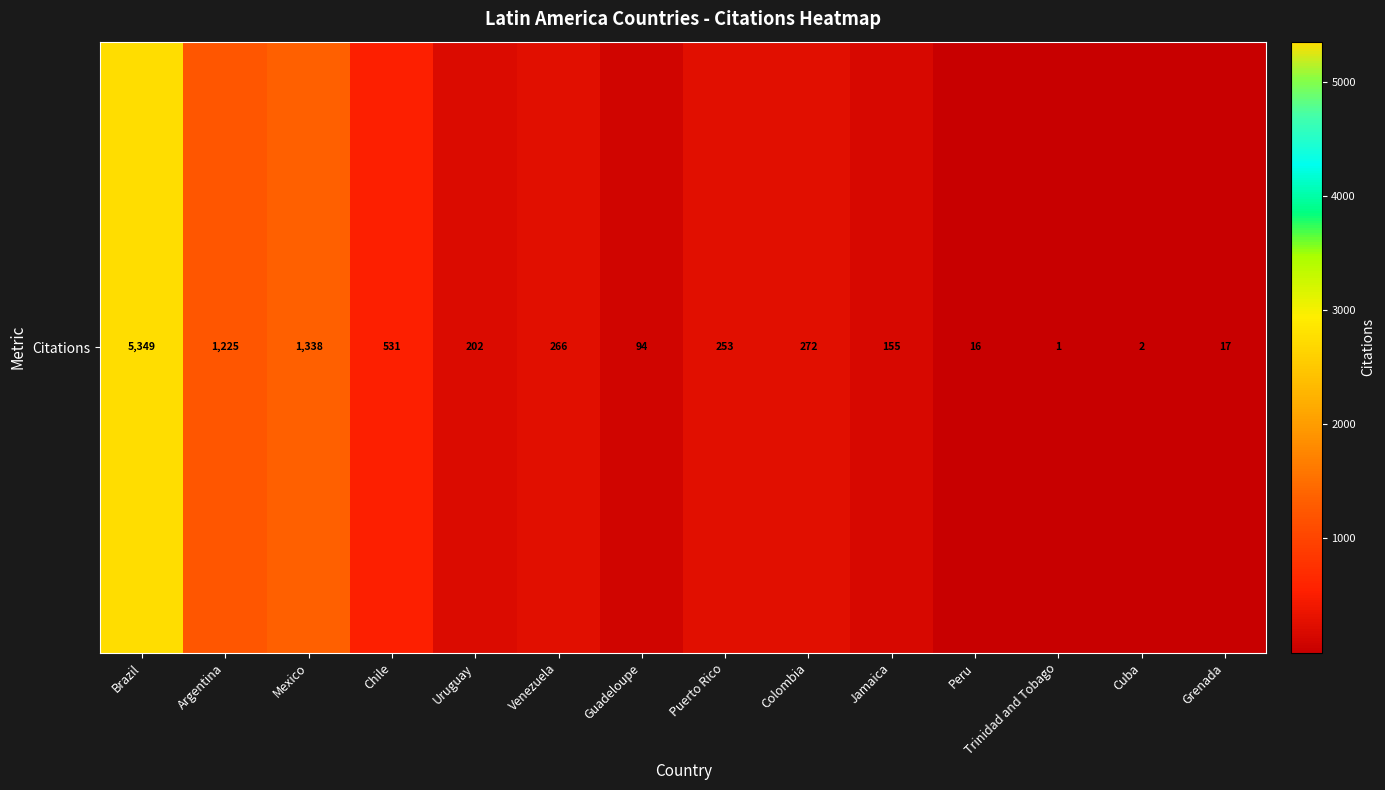

Rank the categories by value from lowest to highest.

Trinidad and Tobago, Cuba, Peru, Grenada, Guadeloupe, Jamaica, Uruguay, Puerto Rico, Venezuela, Colombia, Chile, Argentina, Mexico, Brazil